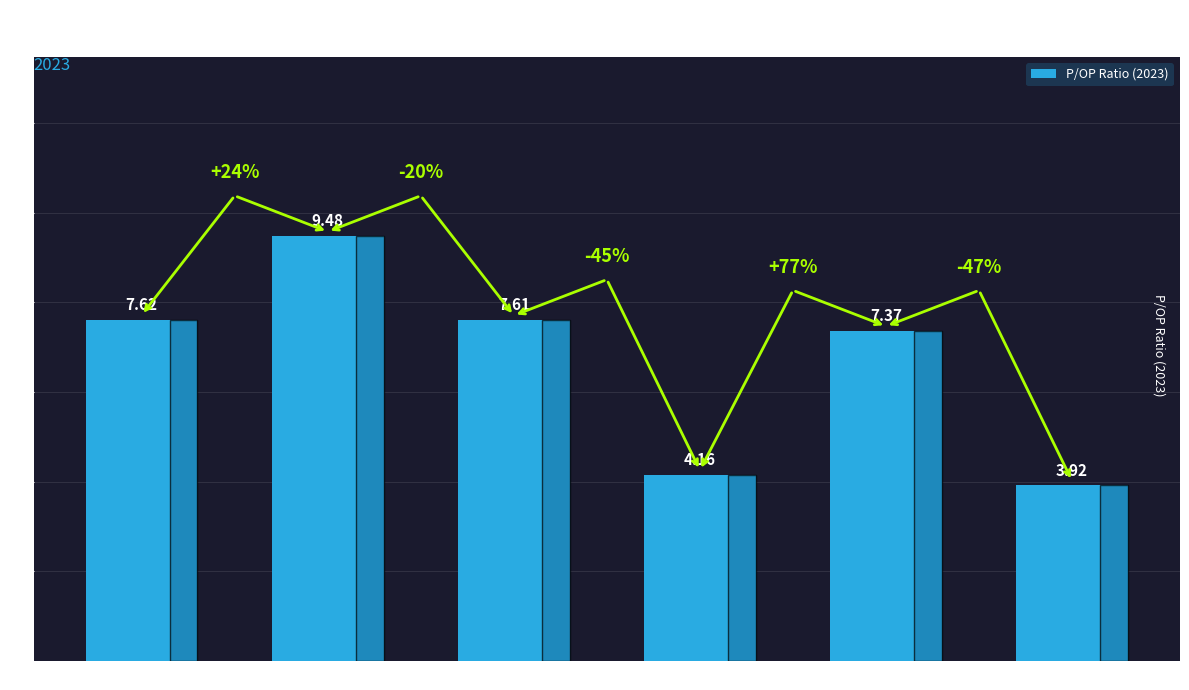

What is the difference between the maximum and second lowest values?

5.3